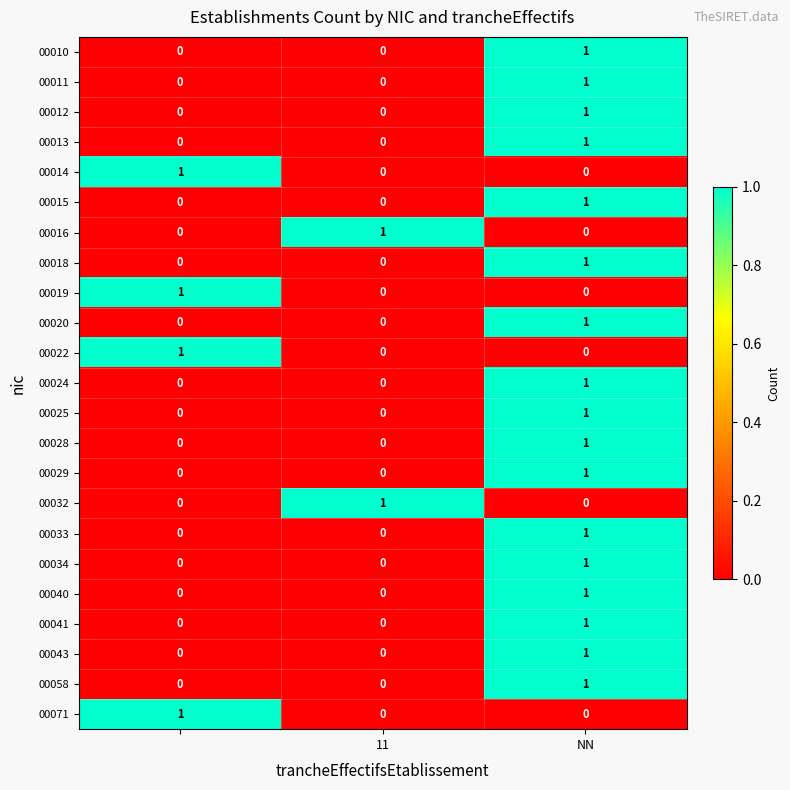

Count the 00071 values in the range 0 to 1.

3